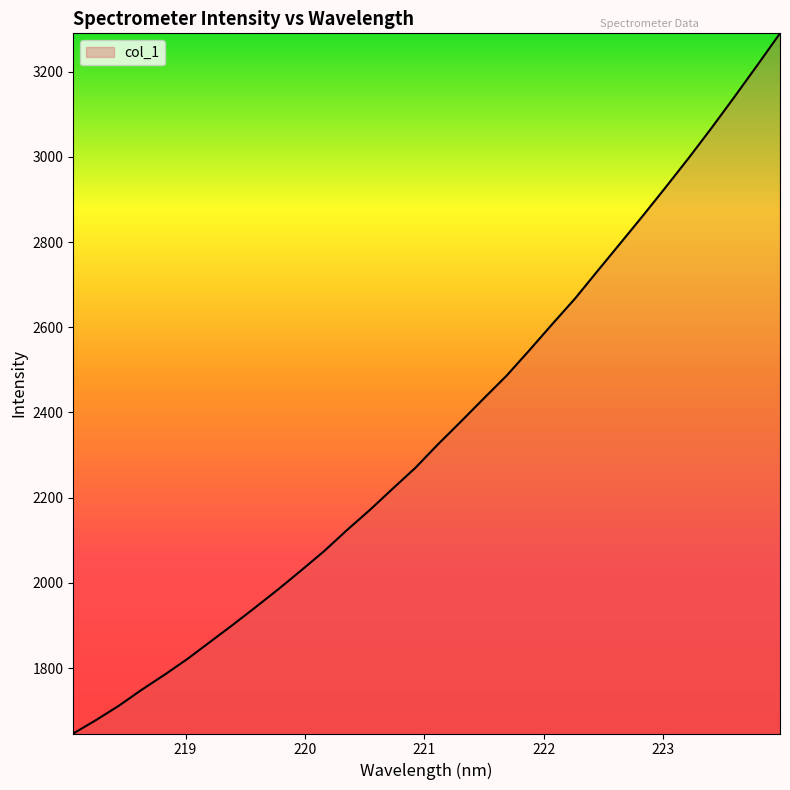

What is the difference between the maximum and minimum values?

1643.7